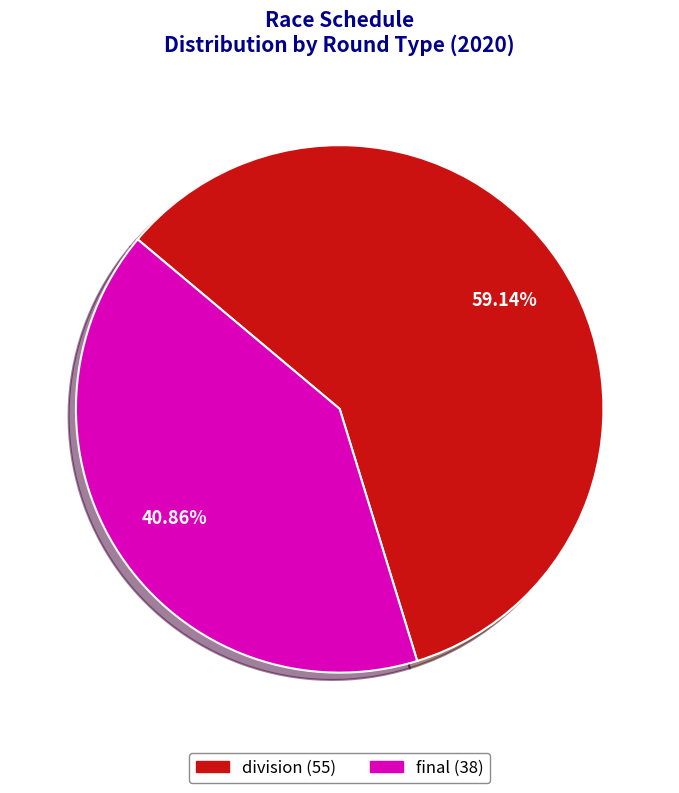

Is there a majority slice in this chart?

Yes